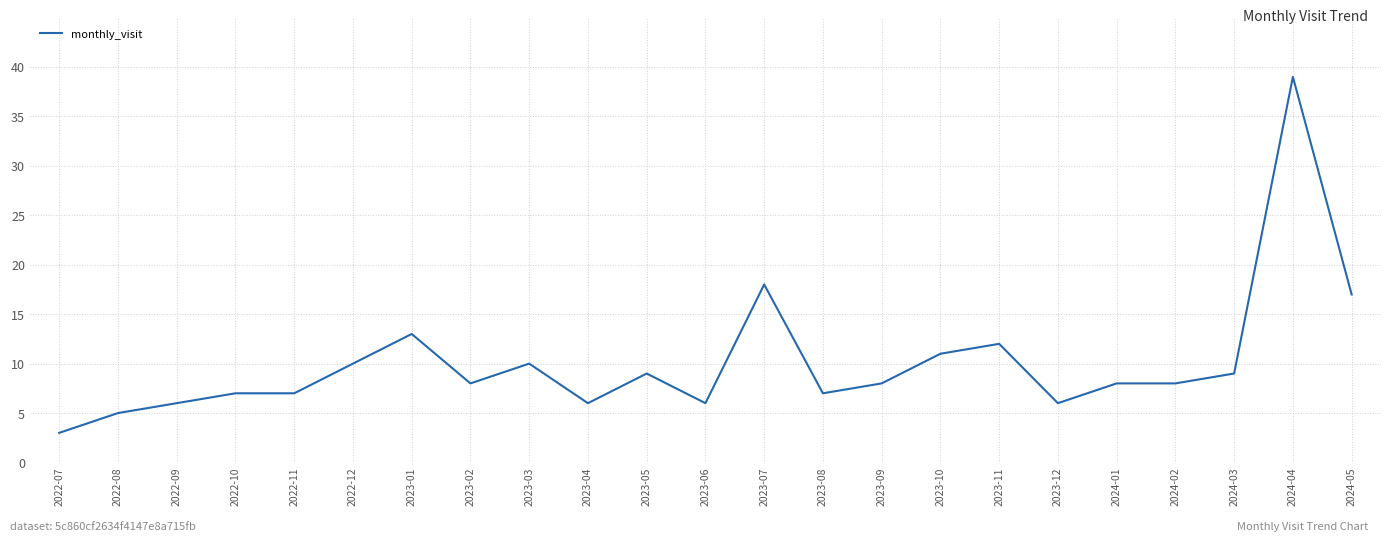

At which category does the chart reach its peak across all series?

2024-04